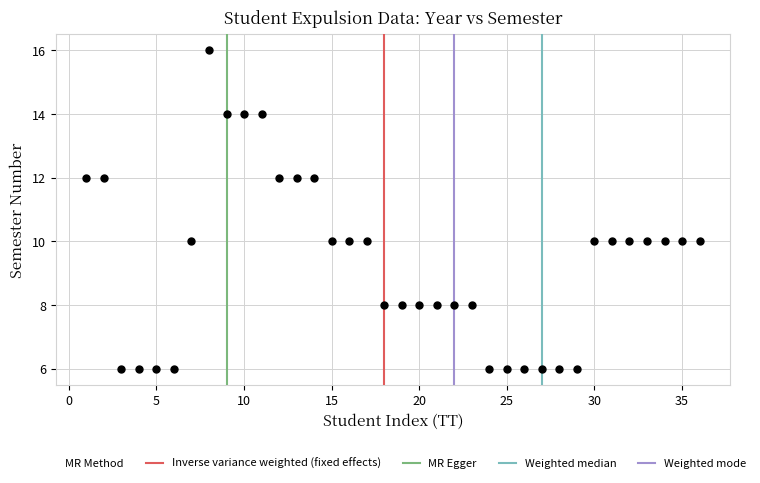

What is the range of Y values (max minus min)?

10